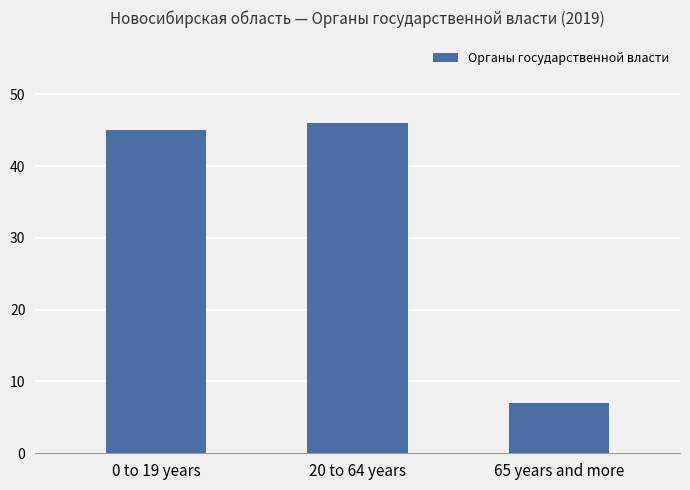

What position from the left is 65 years and more?

3